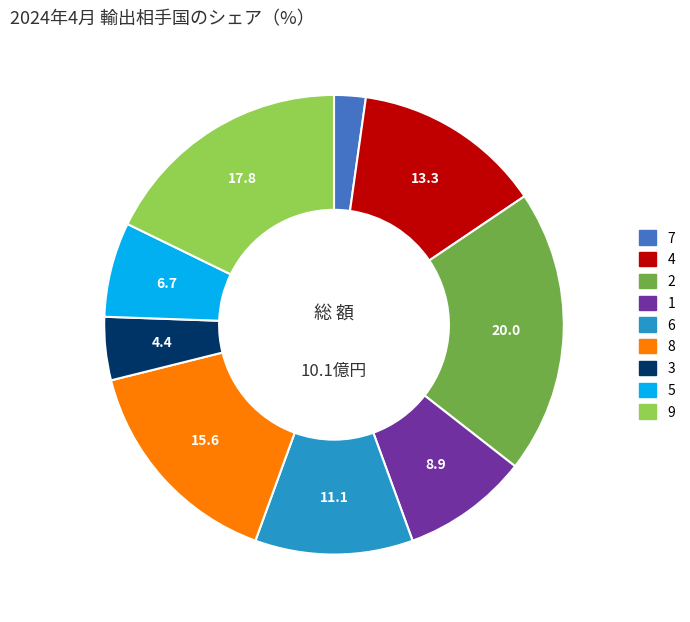

What is the ratio of the value at 1 to the value at 8?

0.6